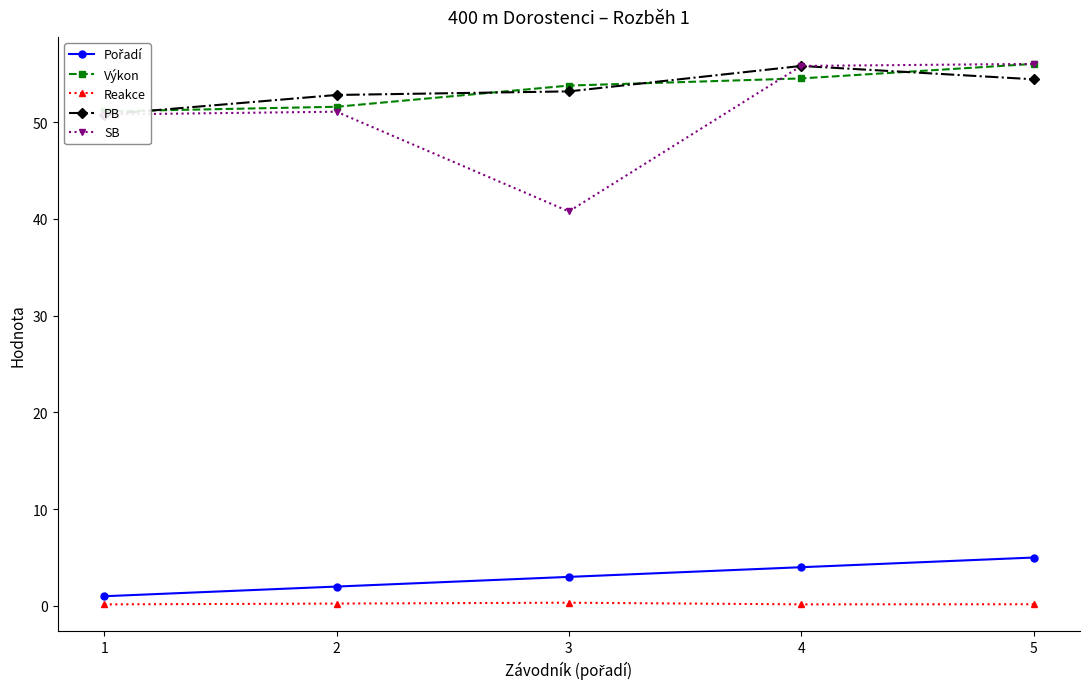

At which category does the chart reach its minimum across all series?

1